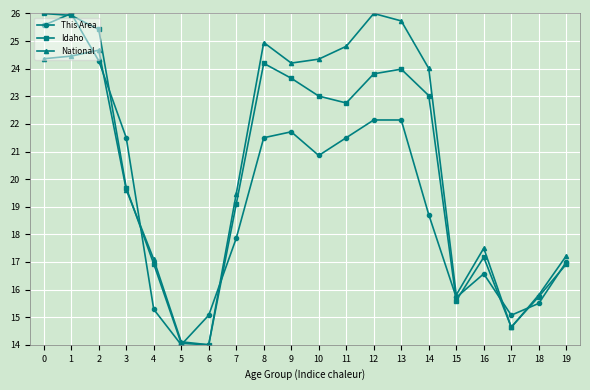

What is the sum of all This Area values?

388.0